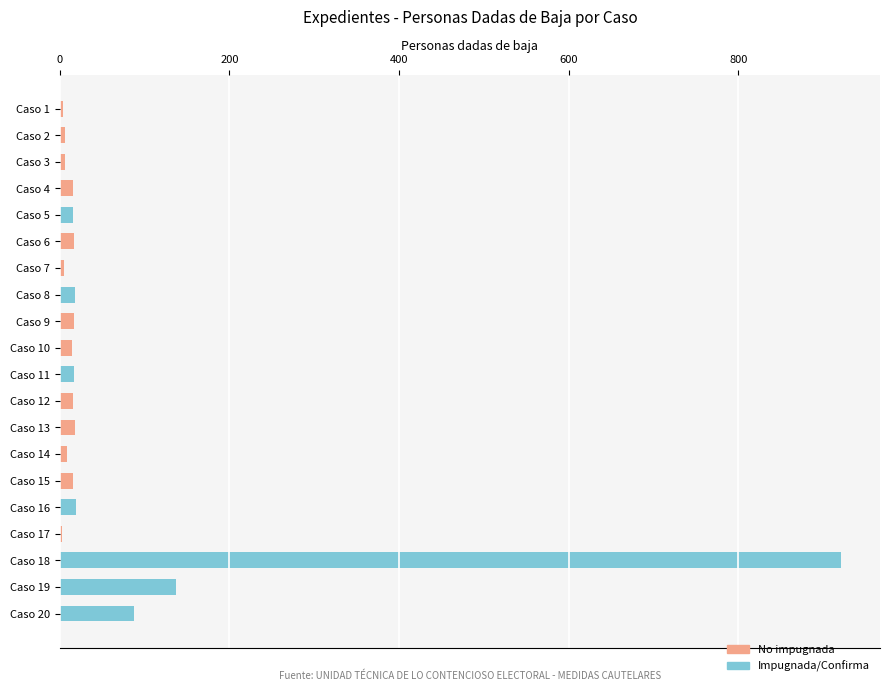

What is the sum of all No impugnada values?

144